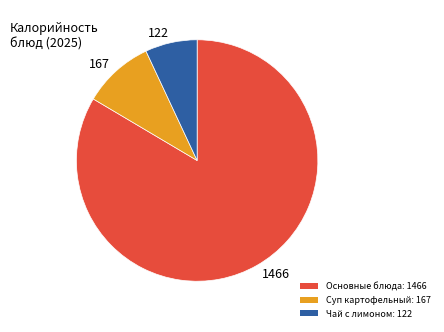

Combined, do 122 and 167 account for over 50%?

No